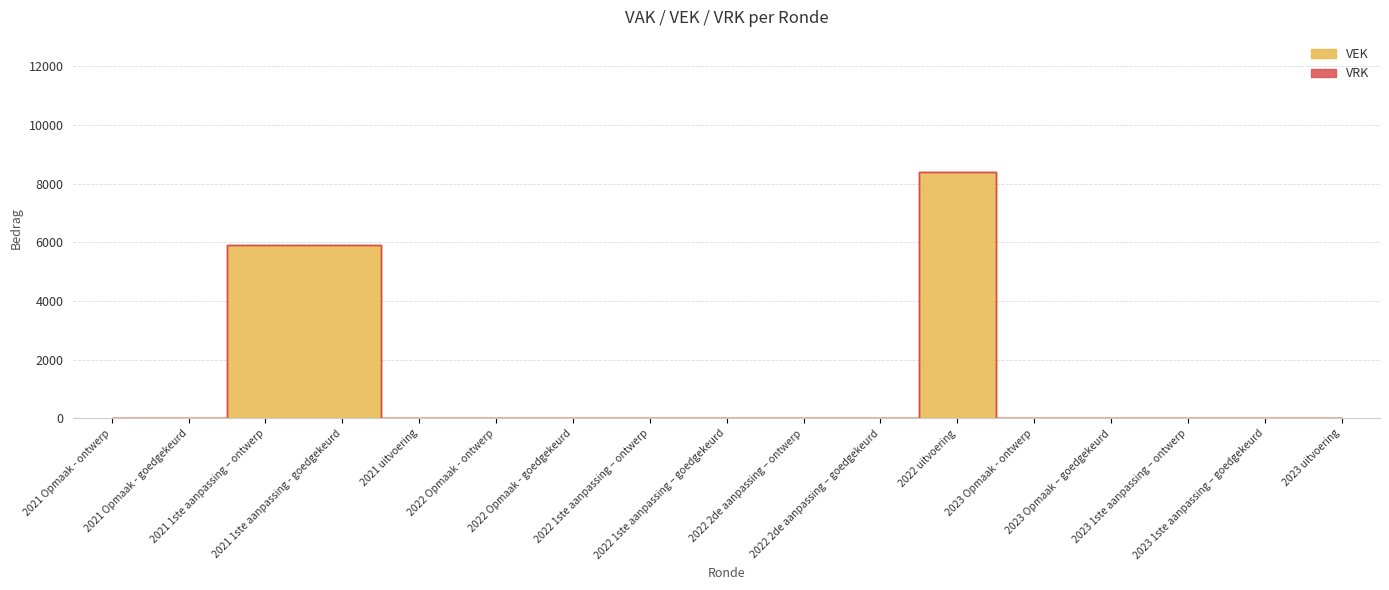

Which has a higher value, 2022 2de aanpassing – goedgekeurd or 2023 1ste aanpassing – goedgekeurd?

2022 2de aanpassing – goedgekeurd